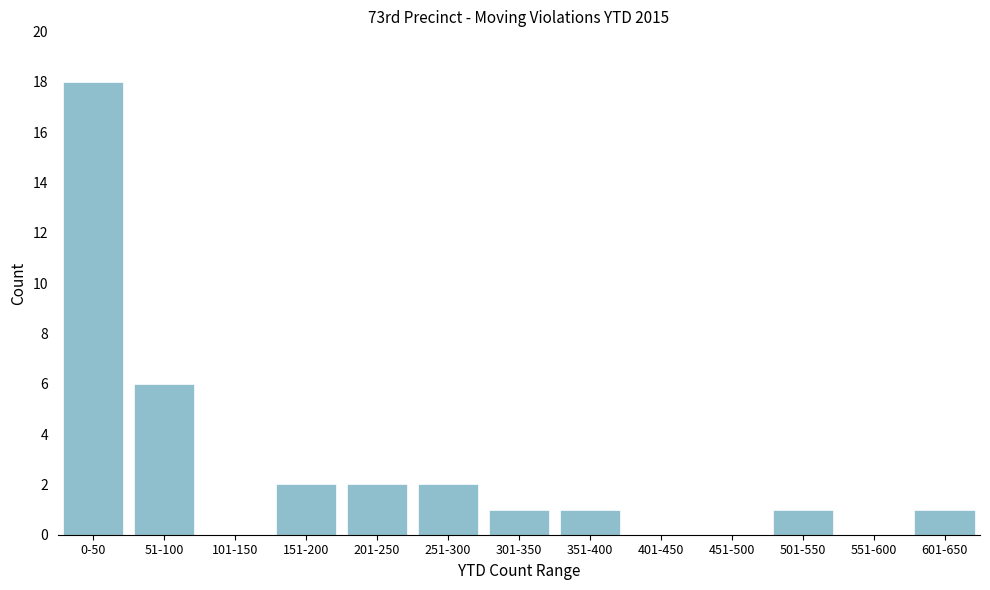

Reading right to left, what are all the values shown in this chart?

601-650=1	551-600=0	501-550=1	451-500=0	401-450=0	351-400=1	301-350=1	251-300=2	201-250=2	151-200=2	101-150=0	51-100=6	0-50=18